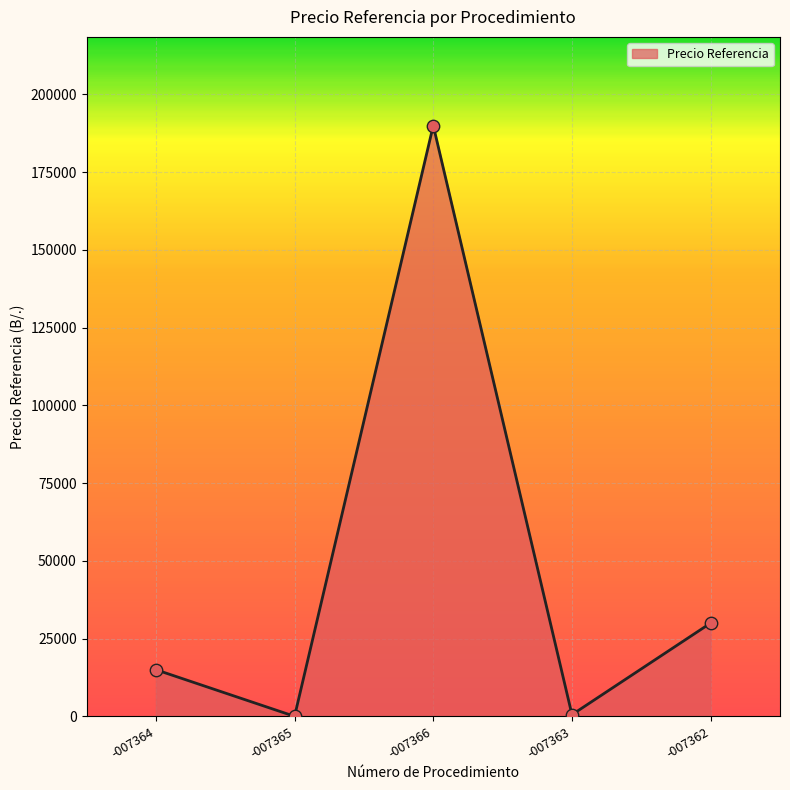

What is the change in value from -007364 to -007366?

+175000.0